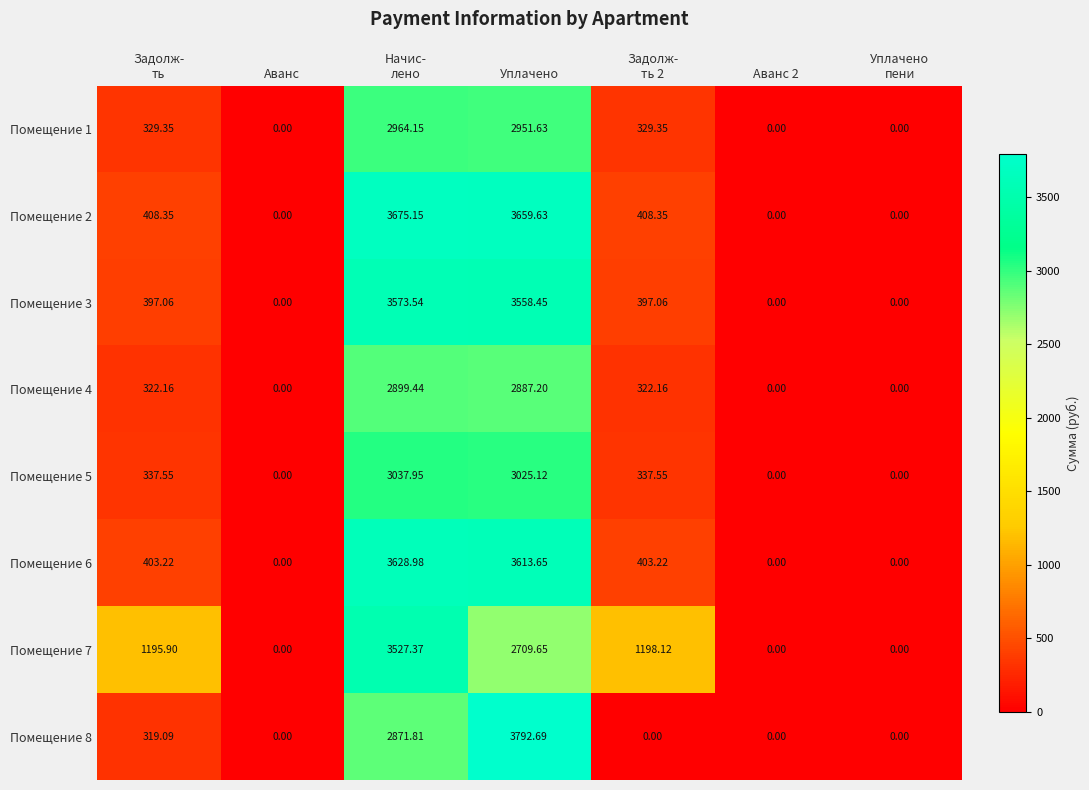

Count the number of categories in the chart.

7